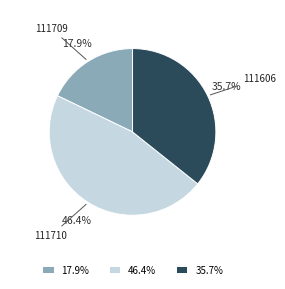

Count the number of slices in the pie.

3